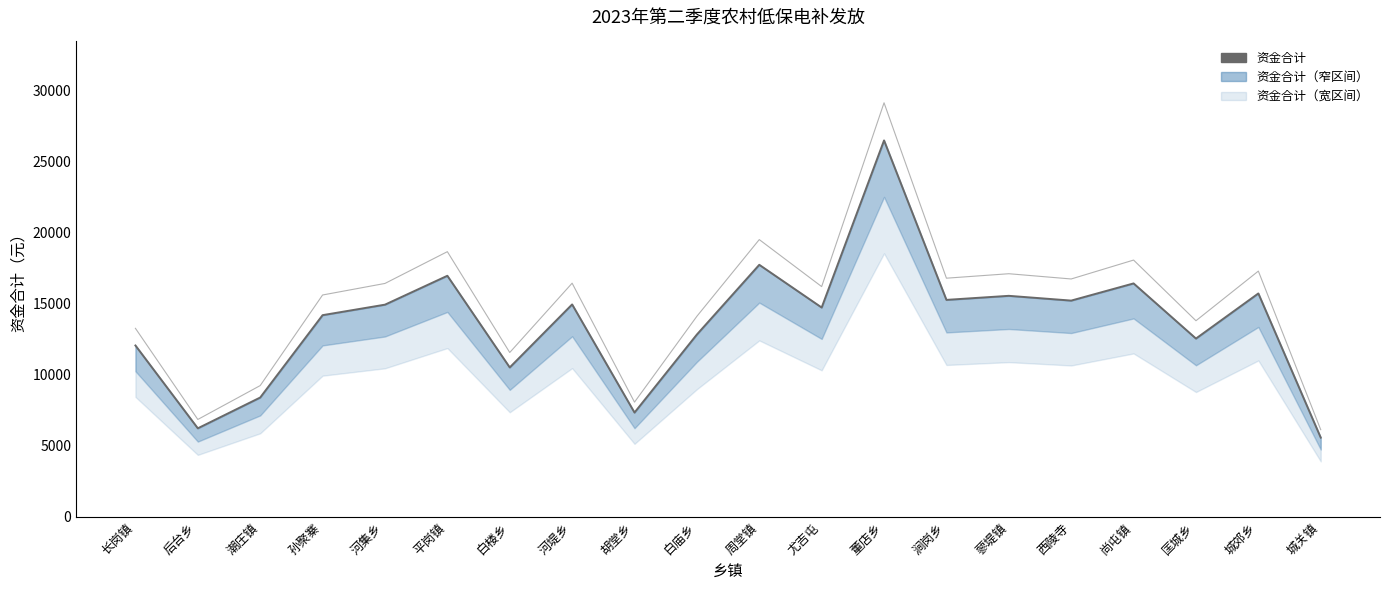

What is the smallest value displayed?

5577.6